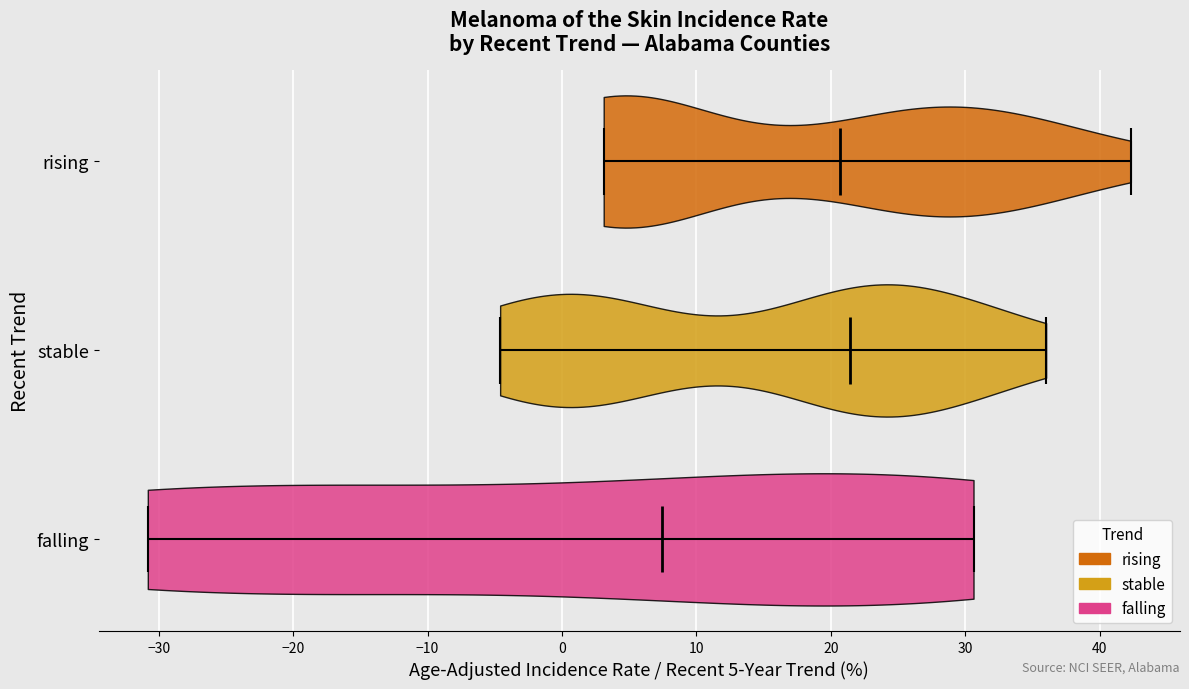

Where does the median line of the violin for stable sit on the x-axis? The values are not printed on the chart, so give them approximately, as read against the axis.

21